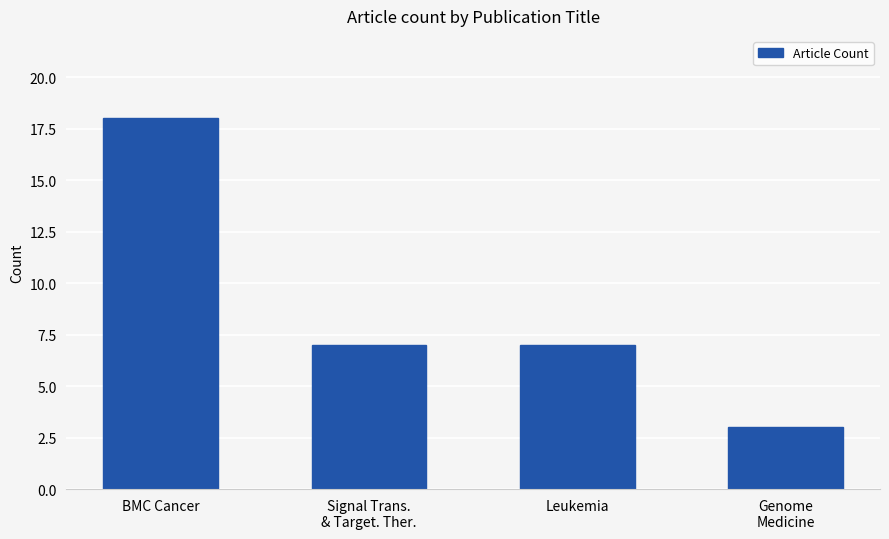

The value at Leukemia is 10. True or false?

False